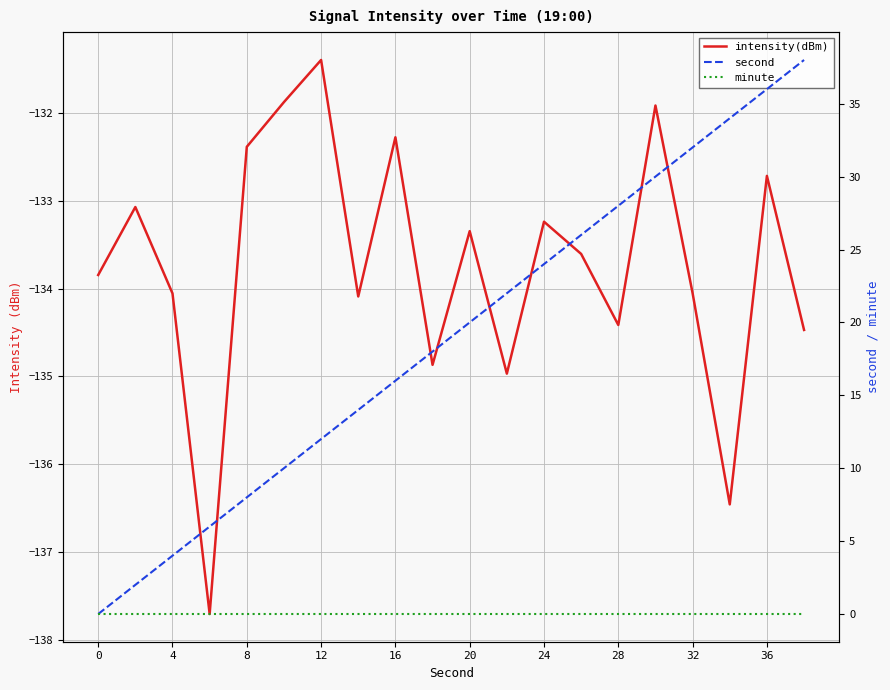

What is the minimum value shown in the chart?

-137.7